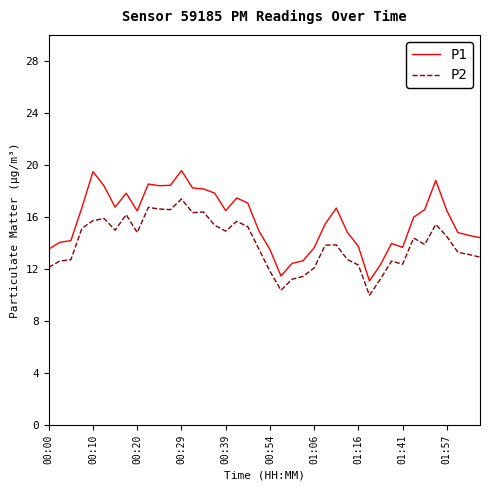

What is the average value of the P2 series?

14.0